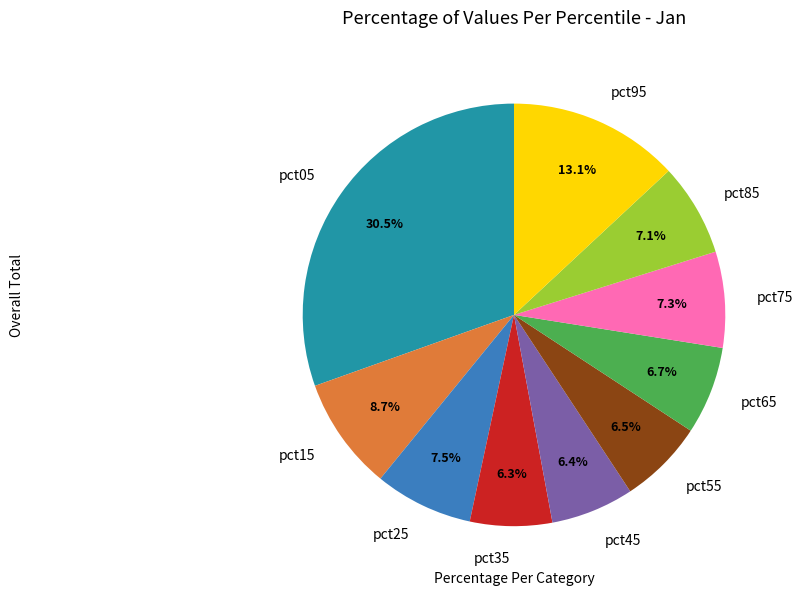

How many segments does this pie chart have?

10